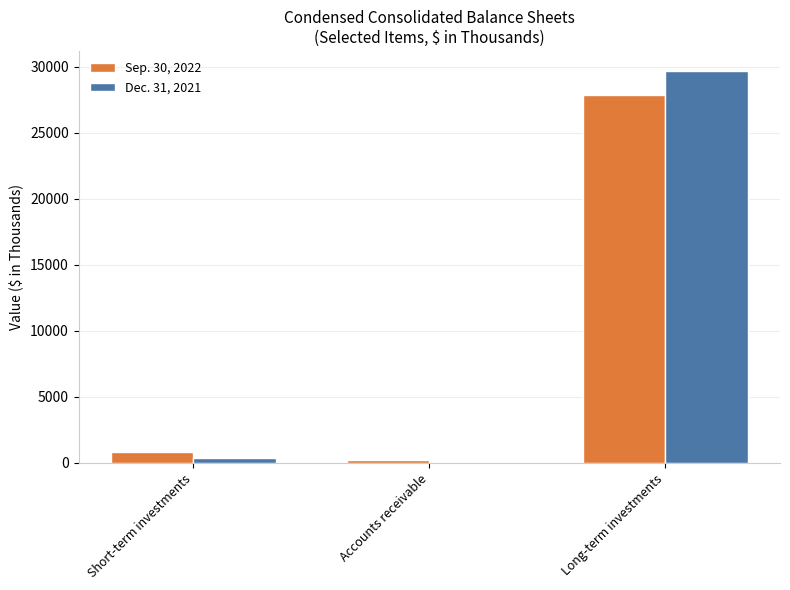

What is the maximum value for Sep. 30, 2022?

27860